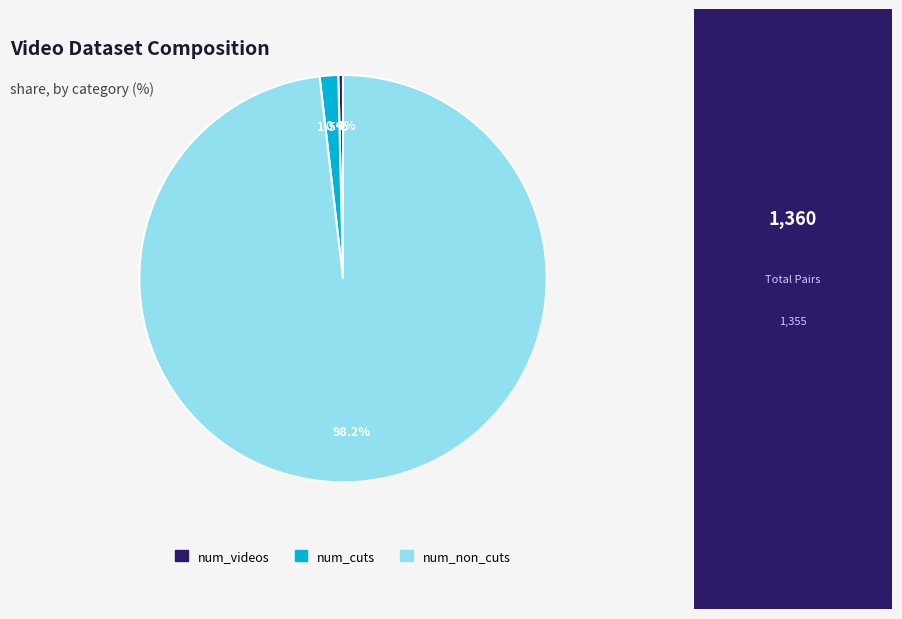

To the nearest percent, what is the difference between the largest and smallest slice percentages?

98%